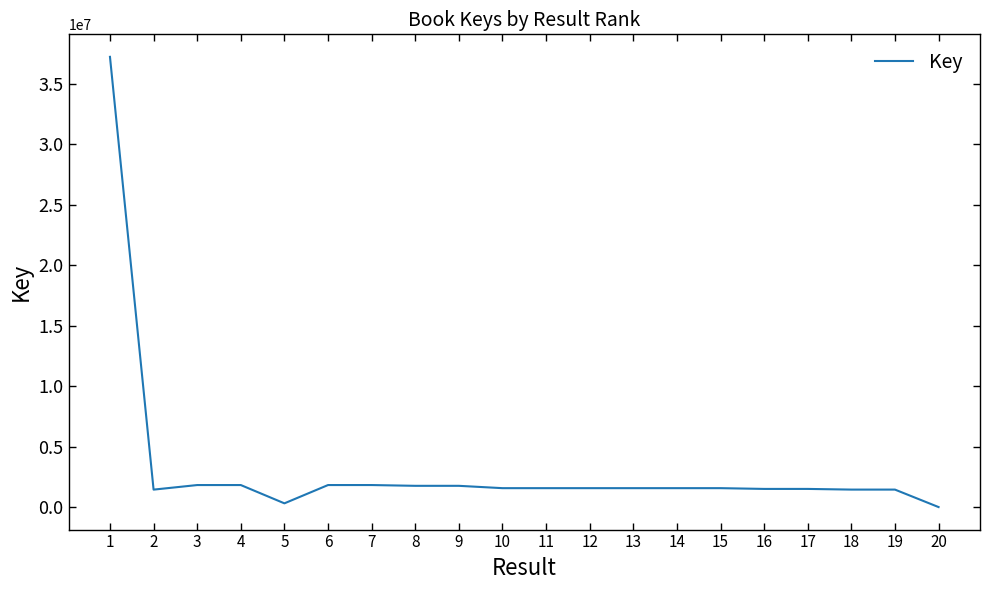

What is the maximum value shown in the chart?

37205011